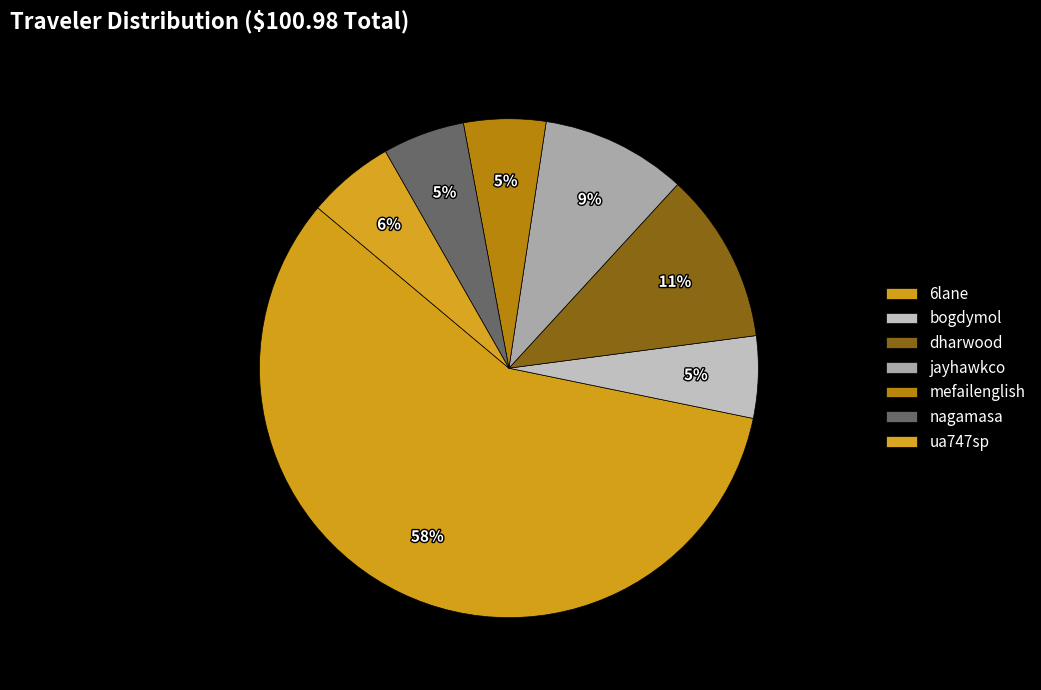

Does any single category account for the majority?

Yes